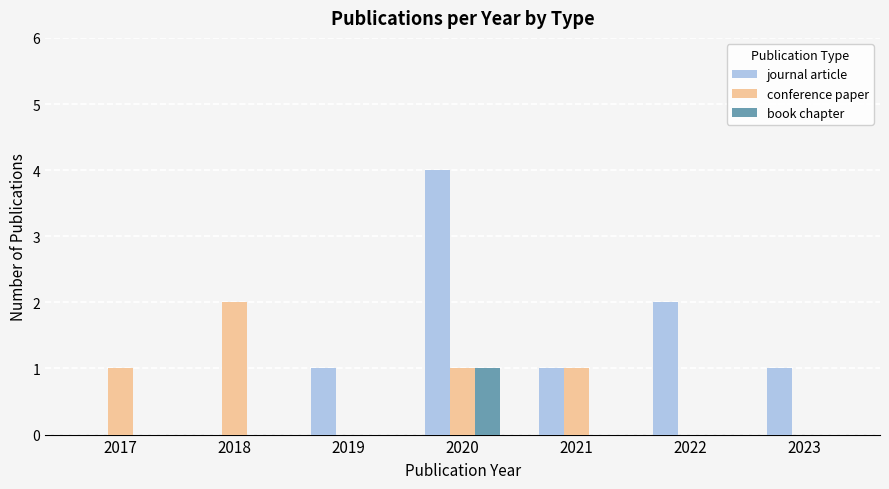

Count the number of data series in this chart.

3